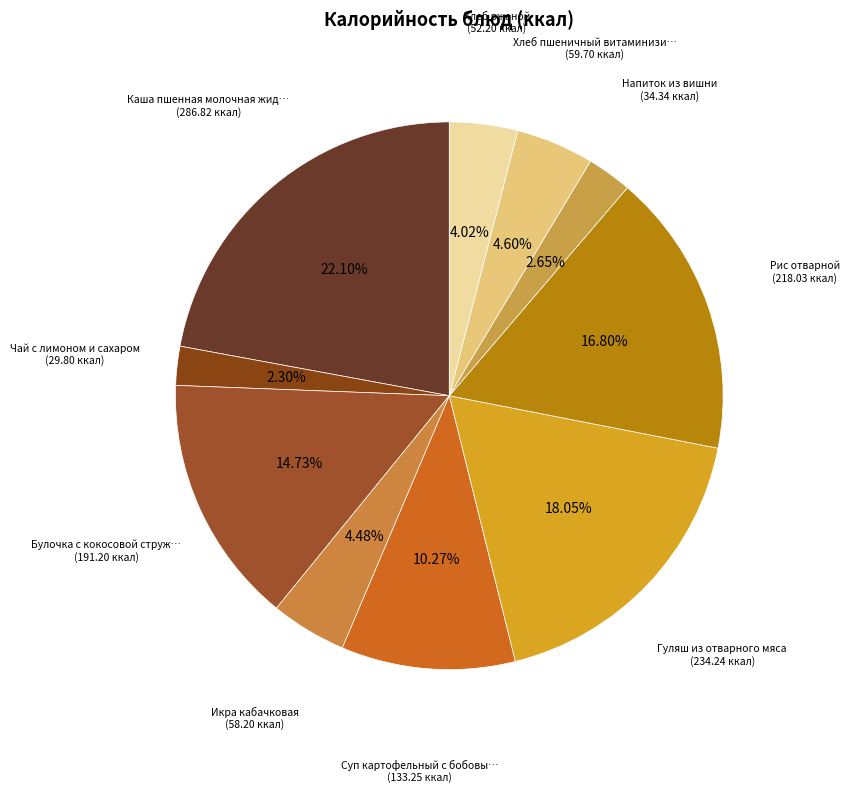

Which slice is the largest?

Каша пшенная молочная жидкая